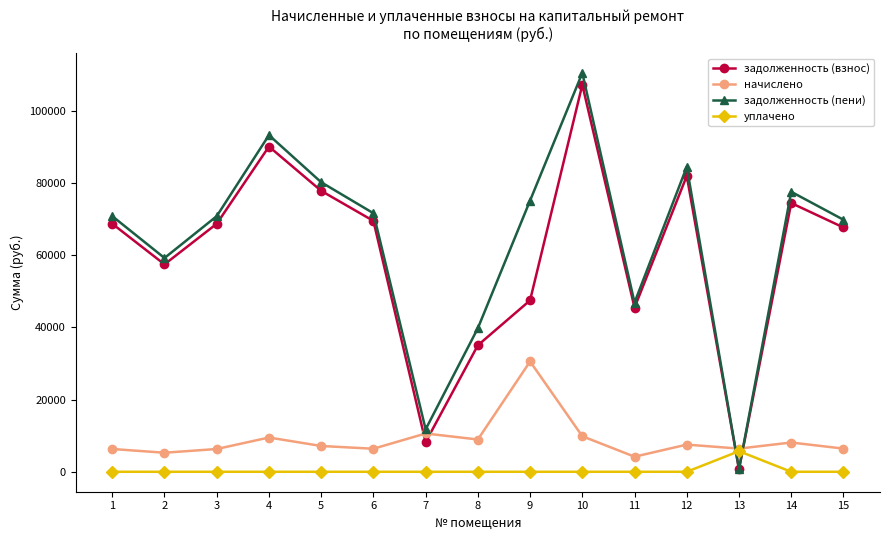

The value of начислено at 7 is 10602.0. True or false?

True